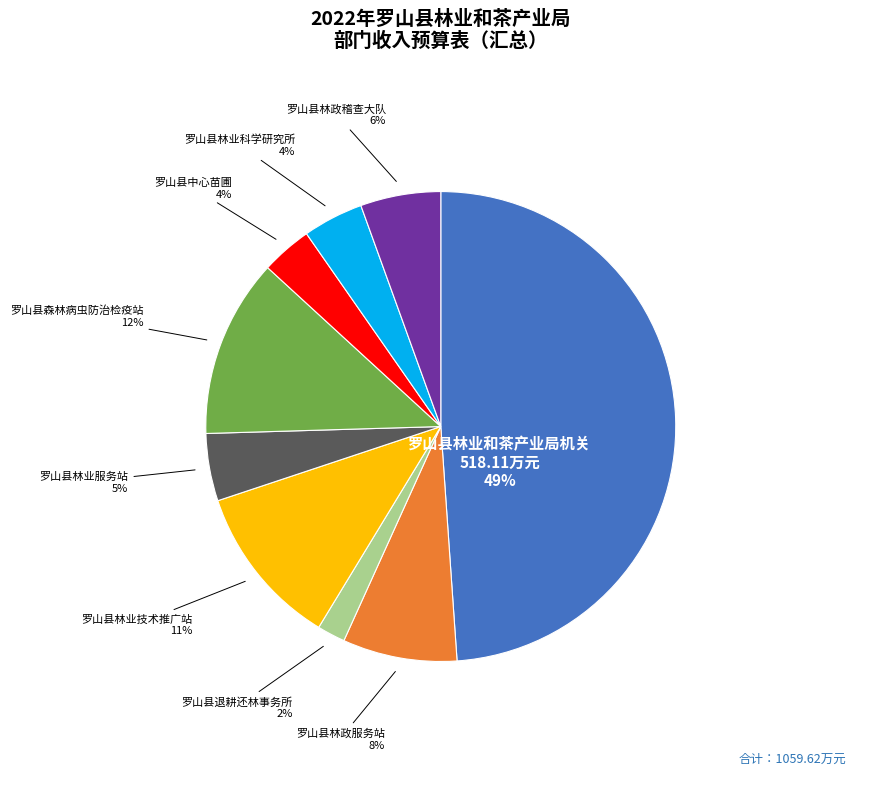

To the nearest percent, what is the difference between the largest and smallest slice percentages?

47%